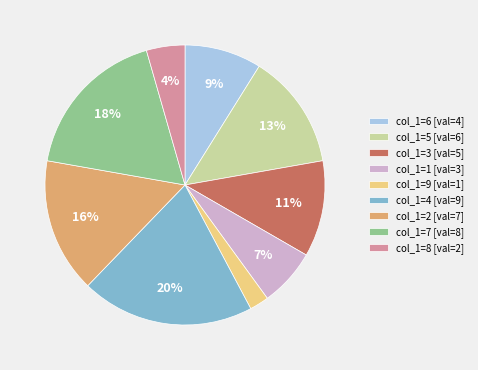

Between col_1=7 [val=8] and col_1=2 [val=7], which is larger?

col_1=7 [val=8]